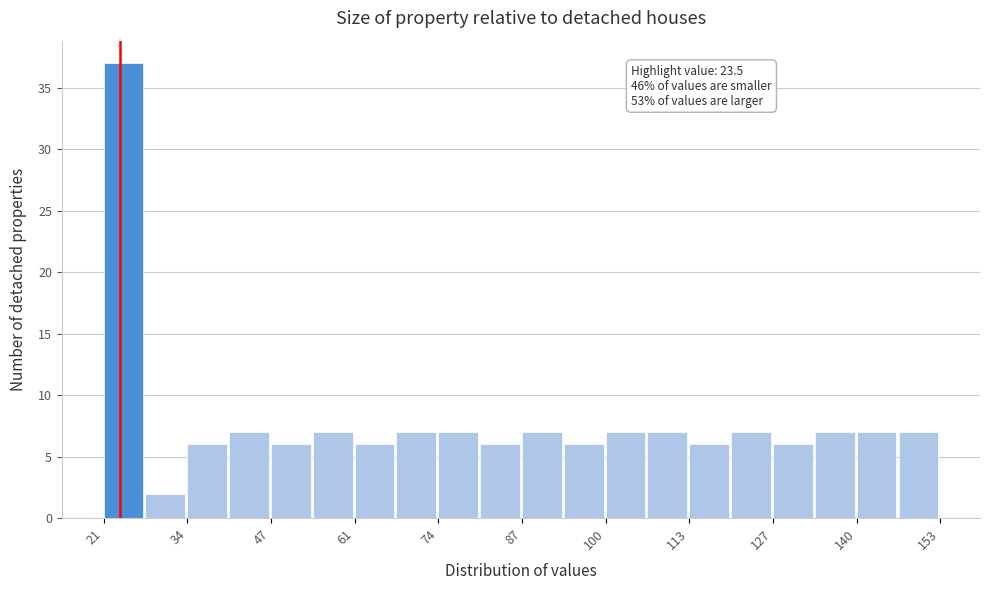

Around what value on the x-axis is the tallest bar? Give the approximate position of its centre, as read against the axis.

24